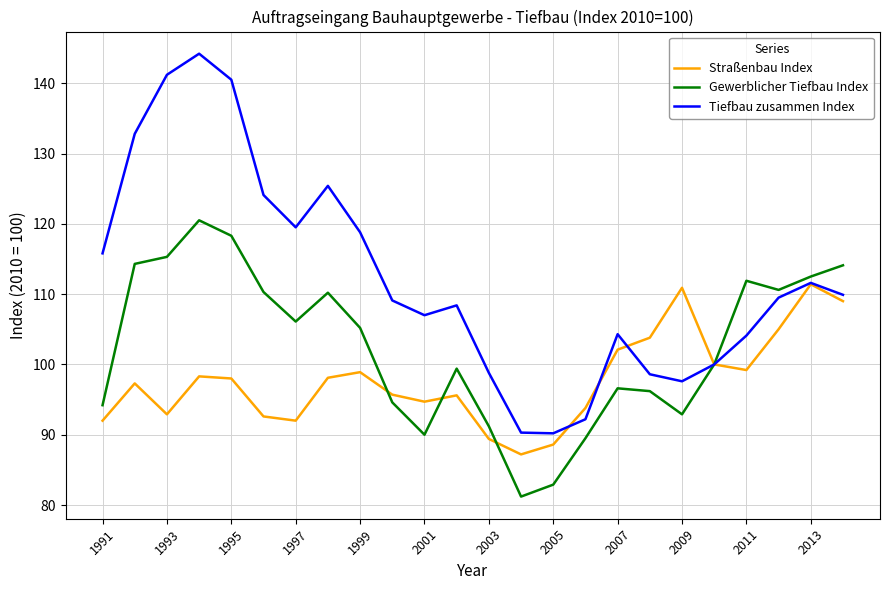

List the series in order of their peak value, highest first.

Tiefbau zusammen Index, Gewerblicher Tiefbau Index, Straßenbau Index